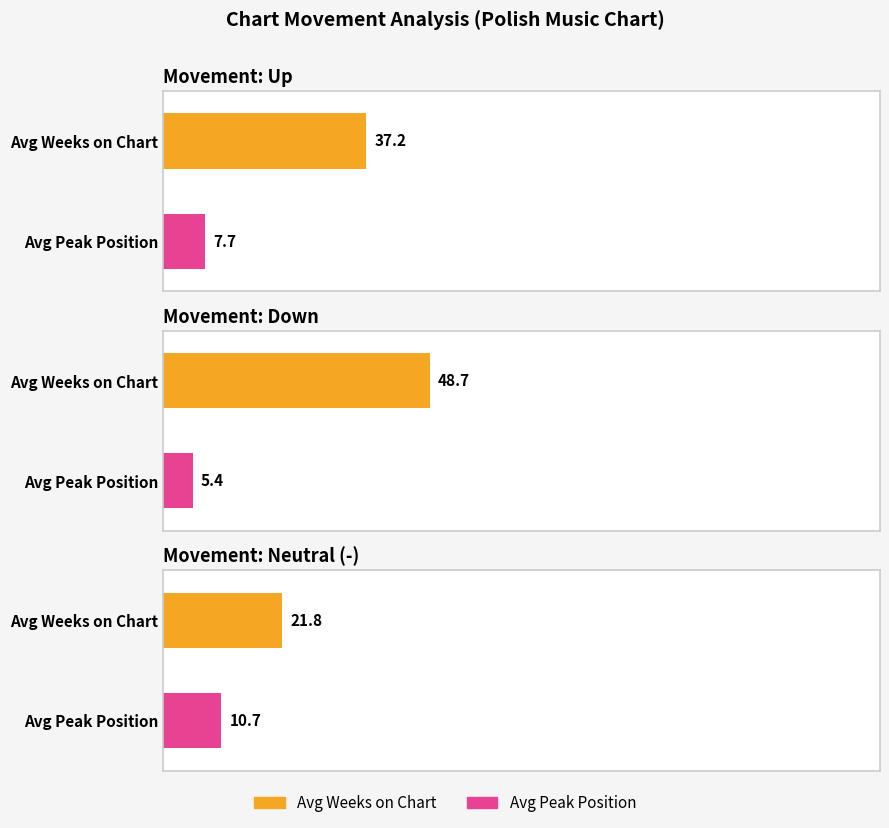

Rank the series by their average value, from highest to lowest.

Average Weeks on Chart, Average Peak Position